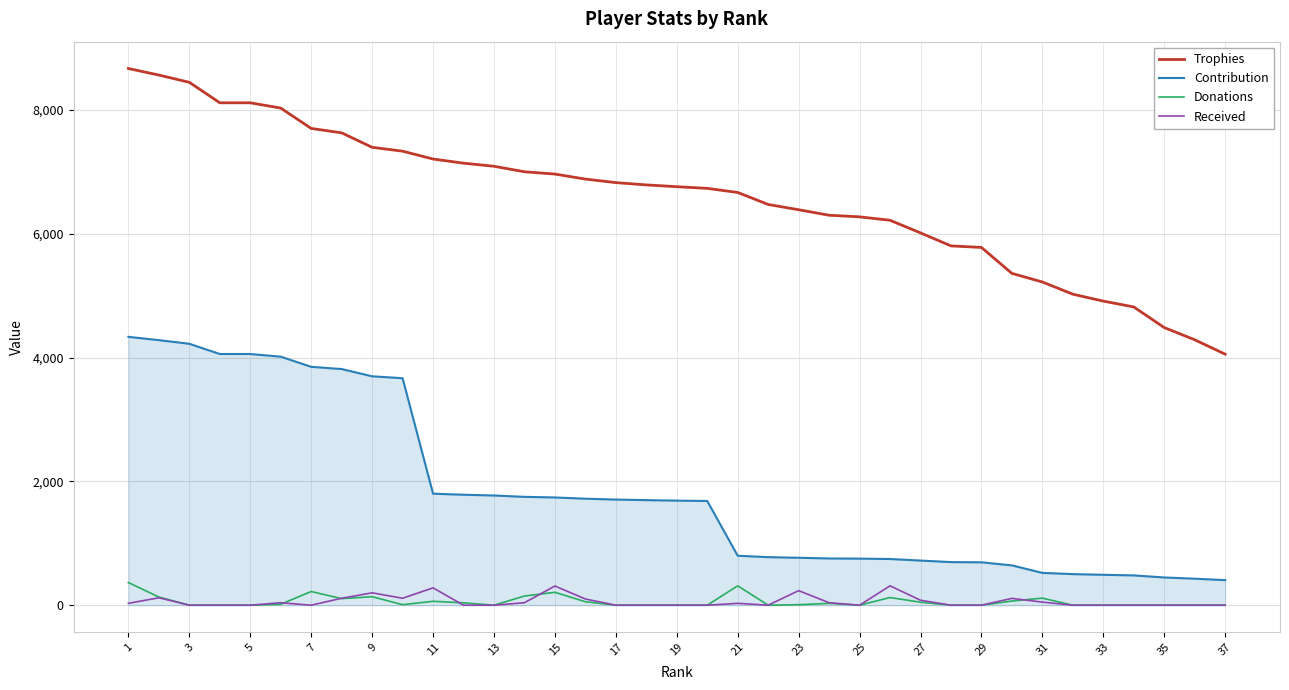

Which series has the largest total across all categories?

Trophies